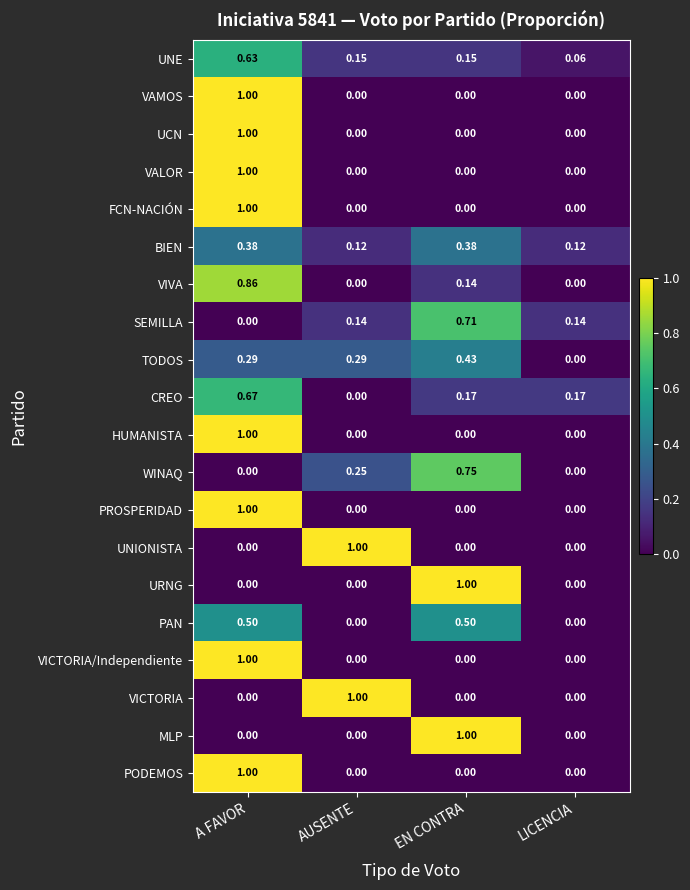

Count the number of data series in this chart.

20